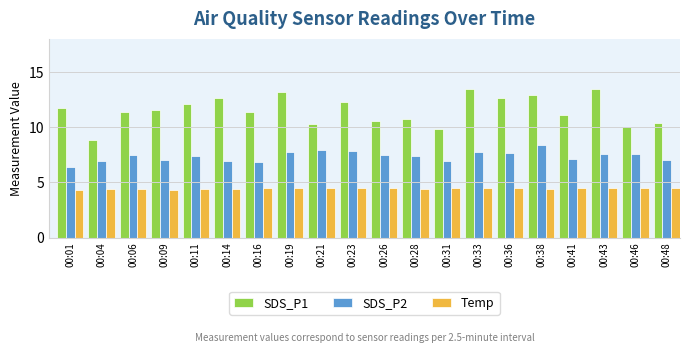

How many values in the SDS_P1 series exceed 11?

13